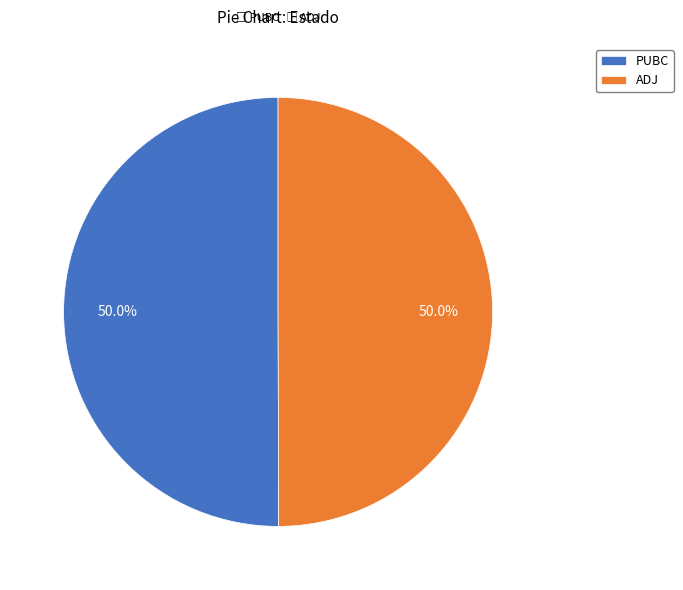

Approximately how many times larger is the value at PUBC compared to ADJ?

1.0